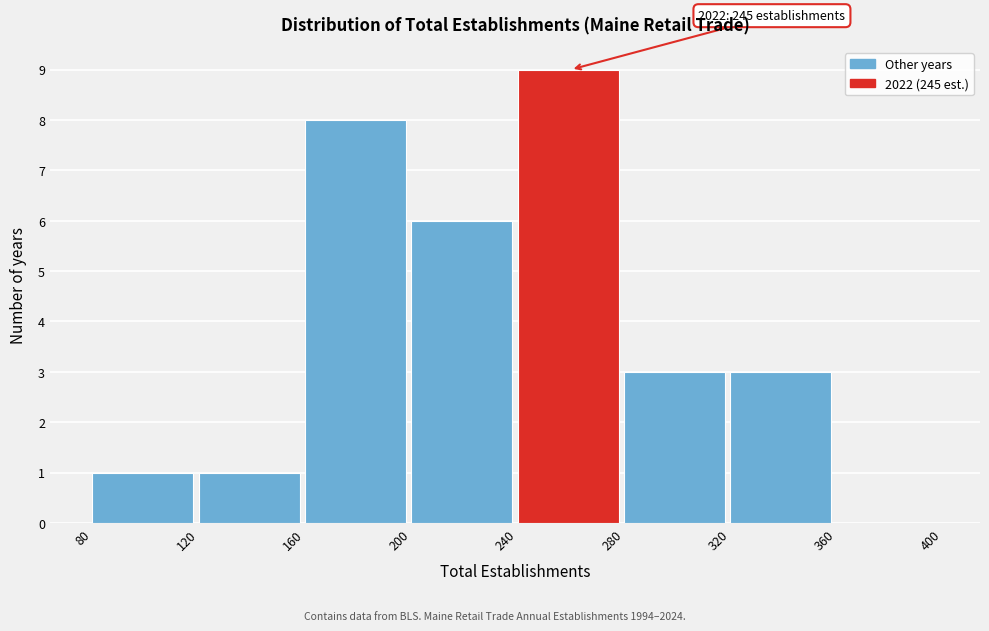

Which range on the x-axis has the tallest bar?

240 to 280